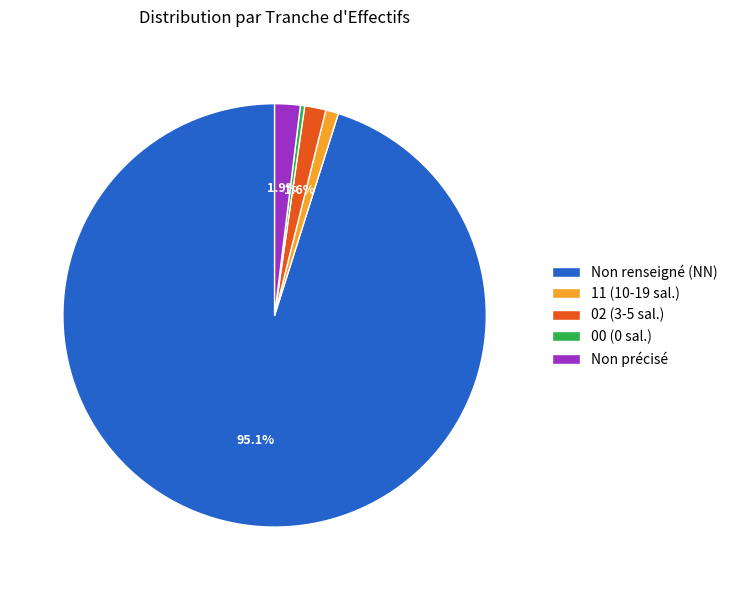

Which has a higher value, Non précisé or 11 (10-19 sal.)?

Non précisé